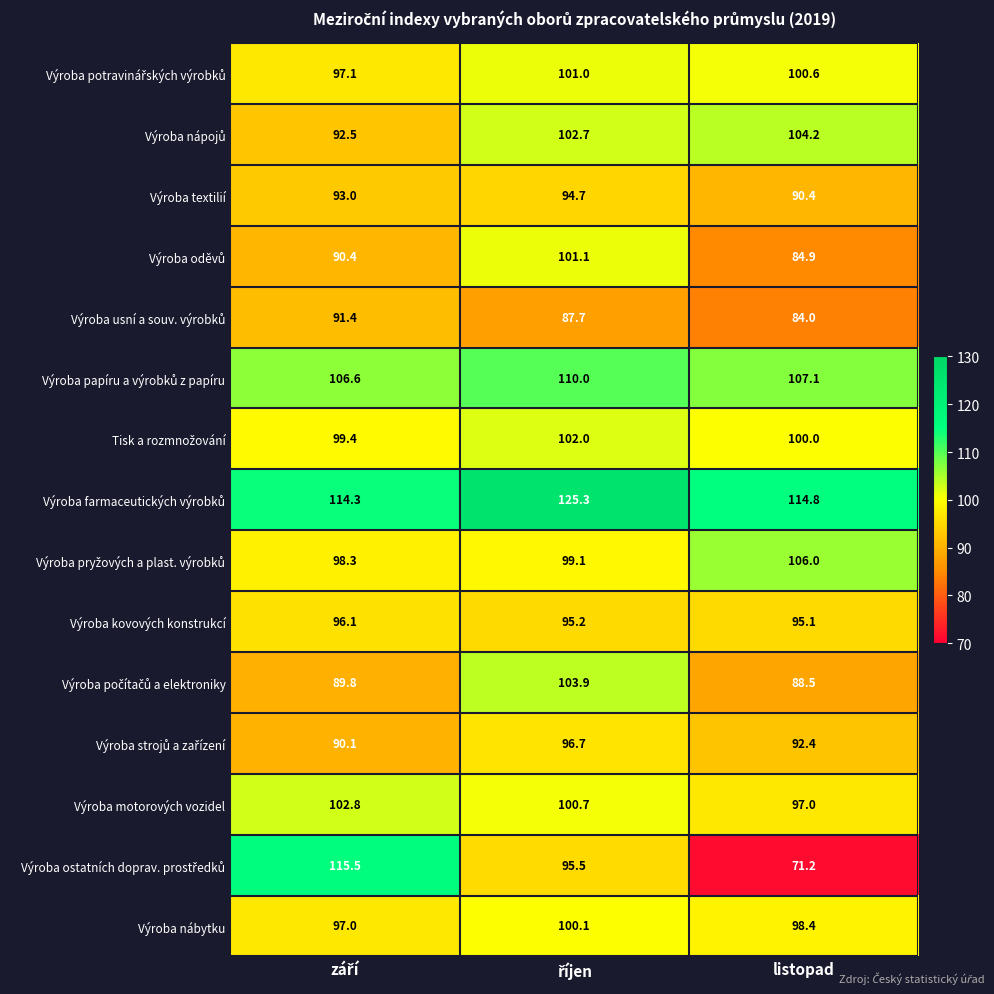

What is the difference between the maximum and minimum values in the Výroba motorových vozidel series?

5.8